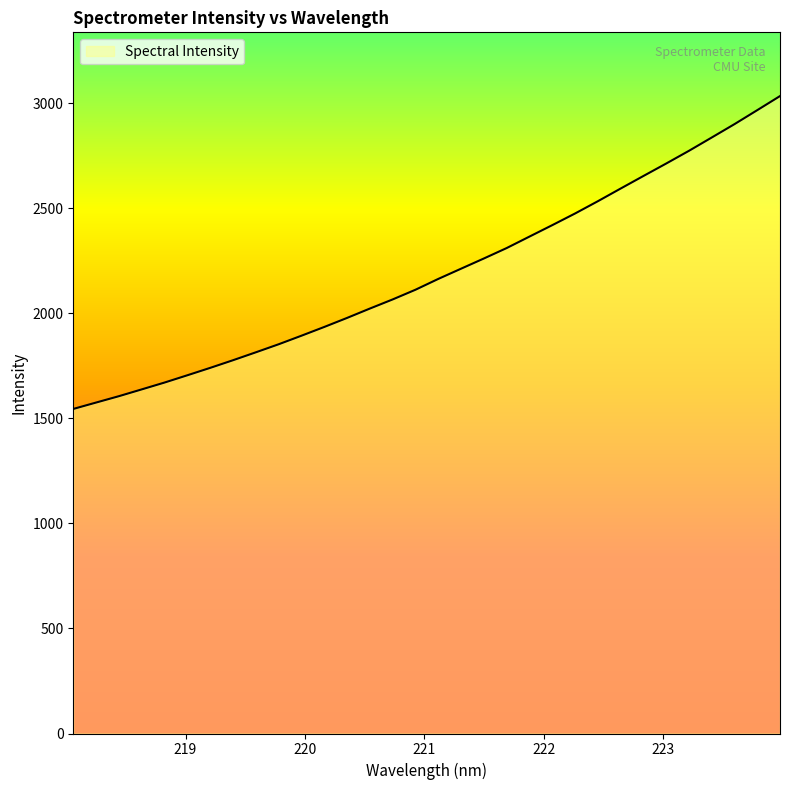

Does the chart have visible grid lines?

No